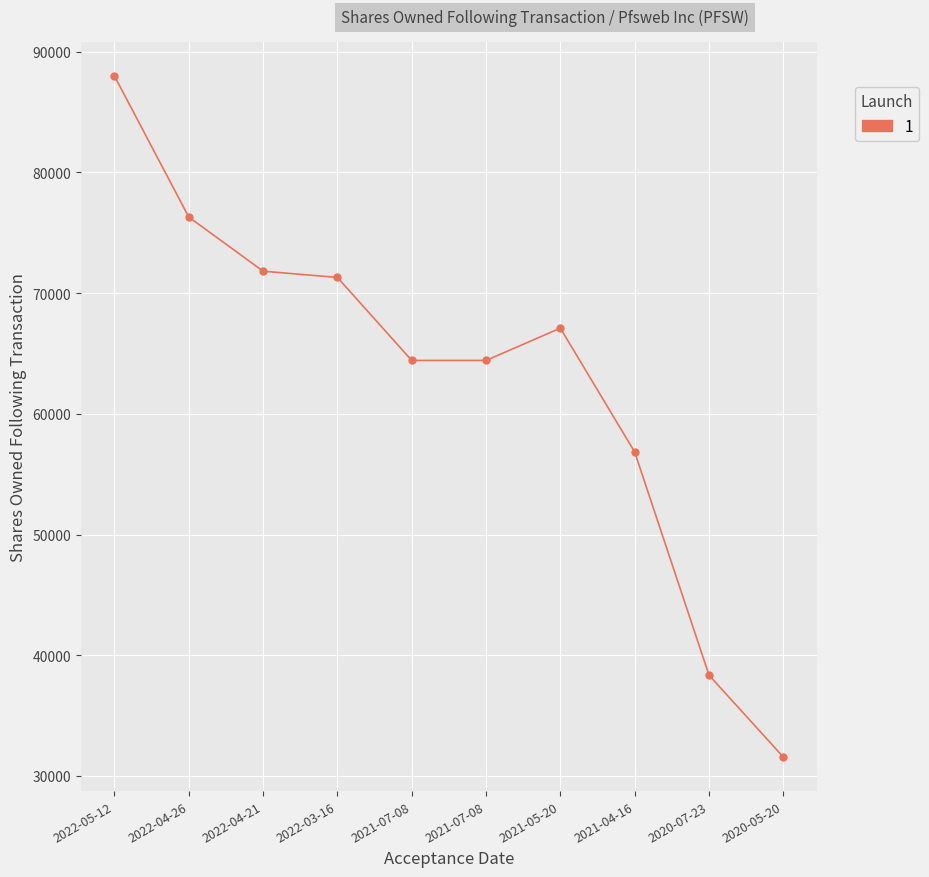

Count the number of categories in the chart.

10